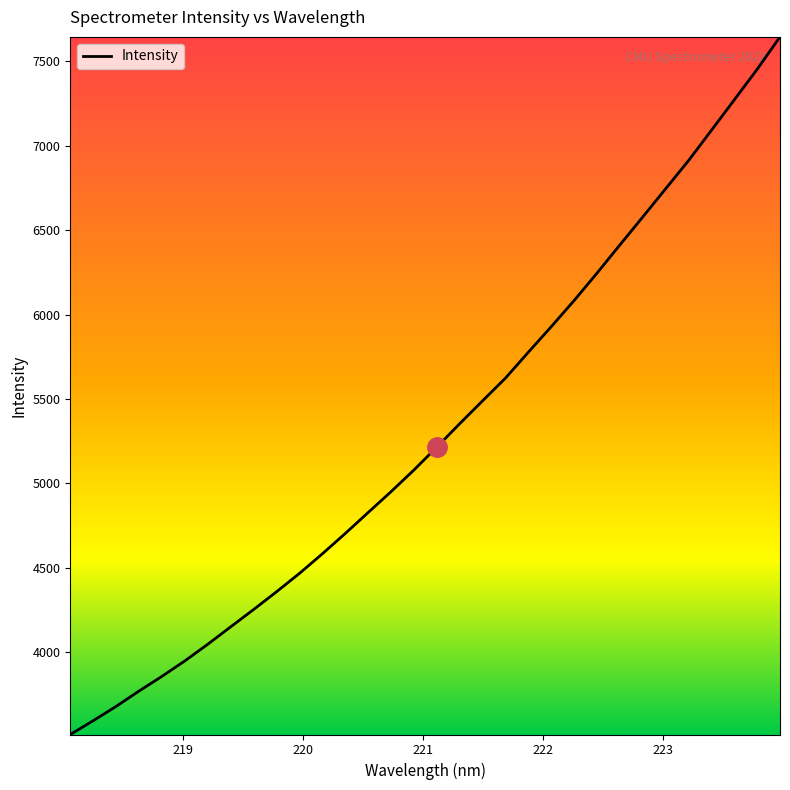

What is the minimum value shown in the chart?

3514.4